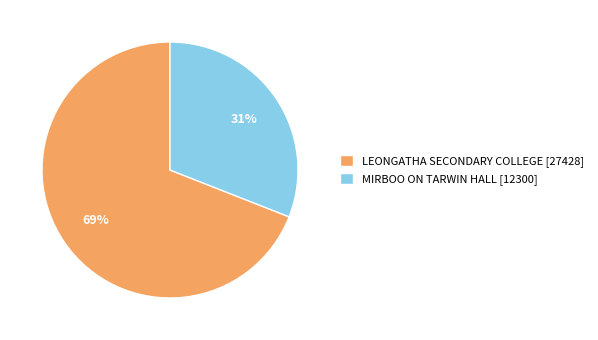

True or false: LEONGATHA SECONDARY COLLEGE accounts for 55% of the total.

False